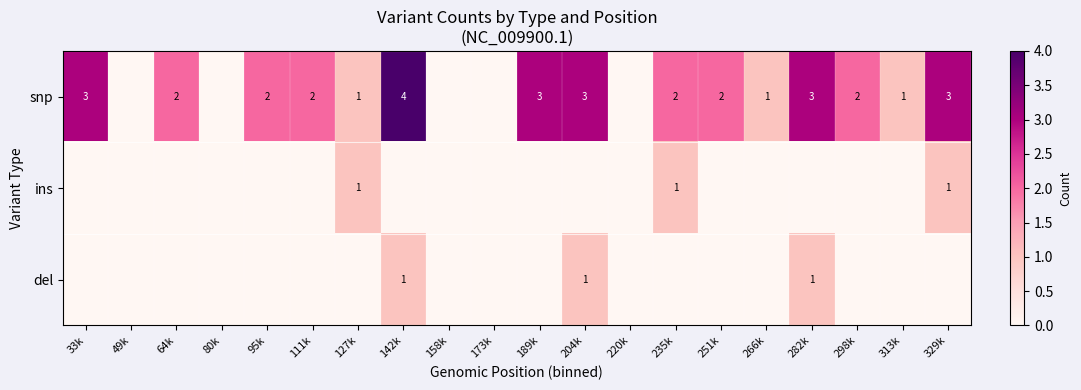

The snp series shows 3 at 95k. True or false?

False